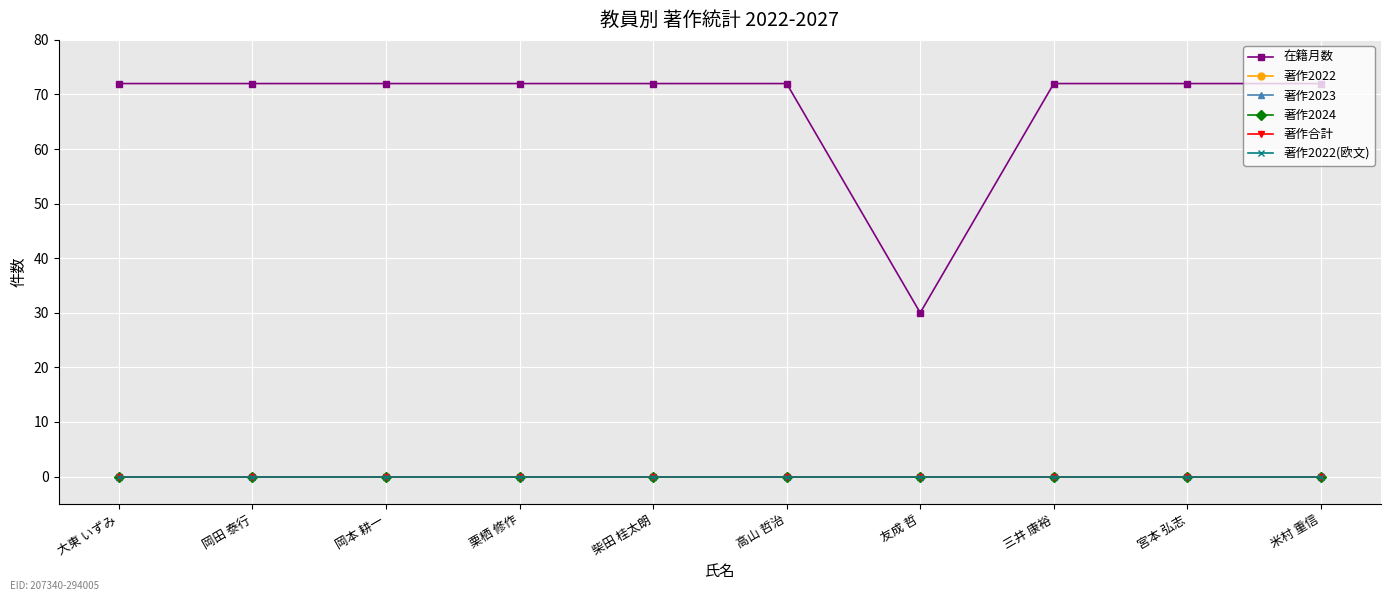

Does the chart have visible grid lines?

Yes